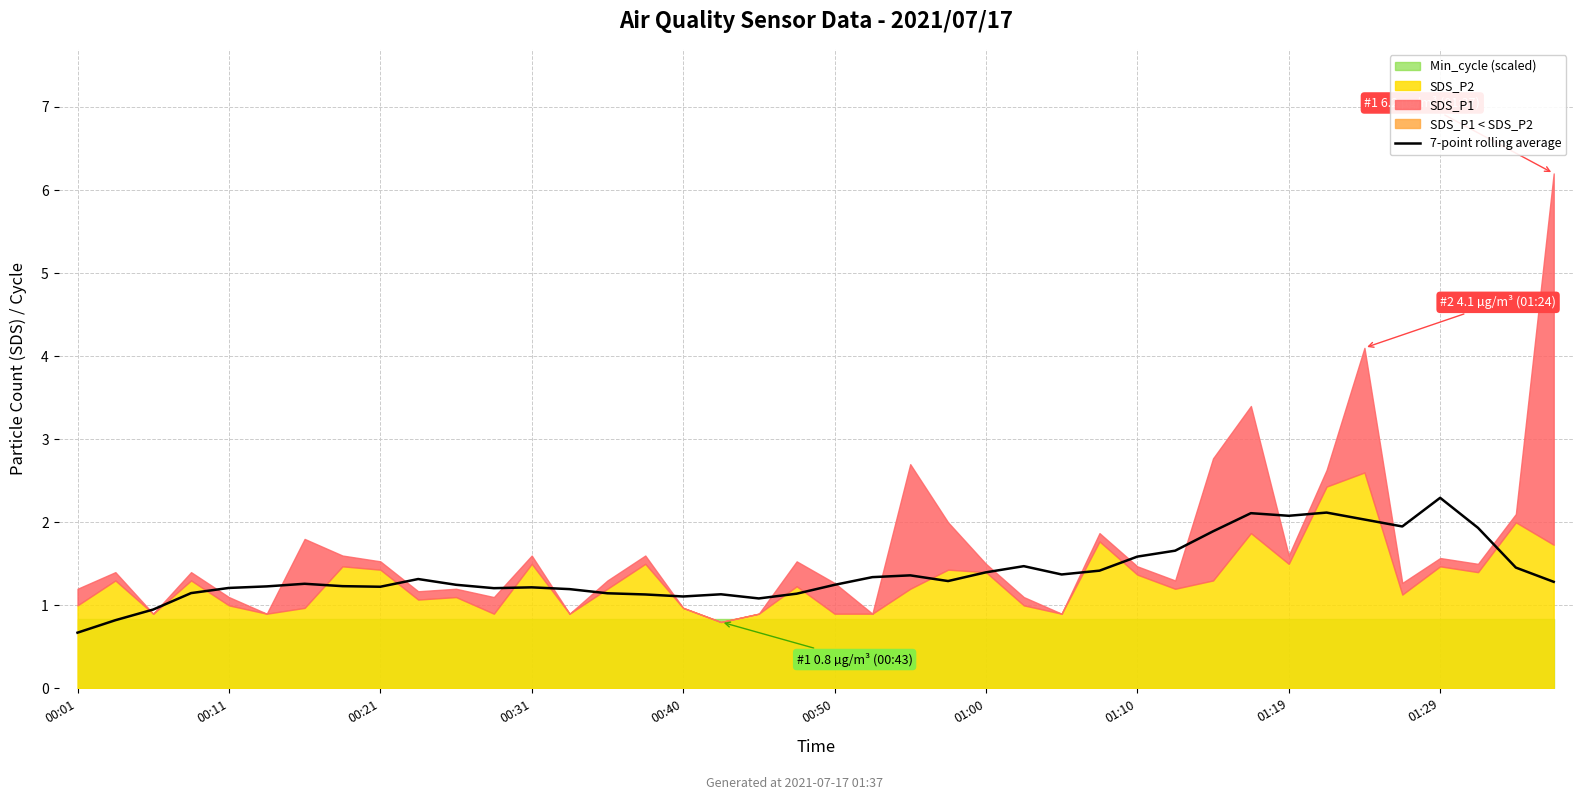

Reading left to right, what are all the values shown in this chart?

0.7	0.8	0.9	1.1	1.2	1.2	1.3	1.2	1.2	1.3	1.2	1.2	1.2	1.2	1.1	1.1	1.1	1.1	1.1	1.1	1.2	1.3	1.4	1.3	1.4	1.5	1.4	1.4	1.6	1.7	1.9	2.1	2.1	2.1	2.0	1.9	2.3	1.9	1.5	1.3